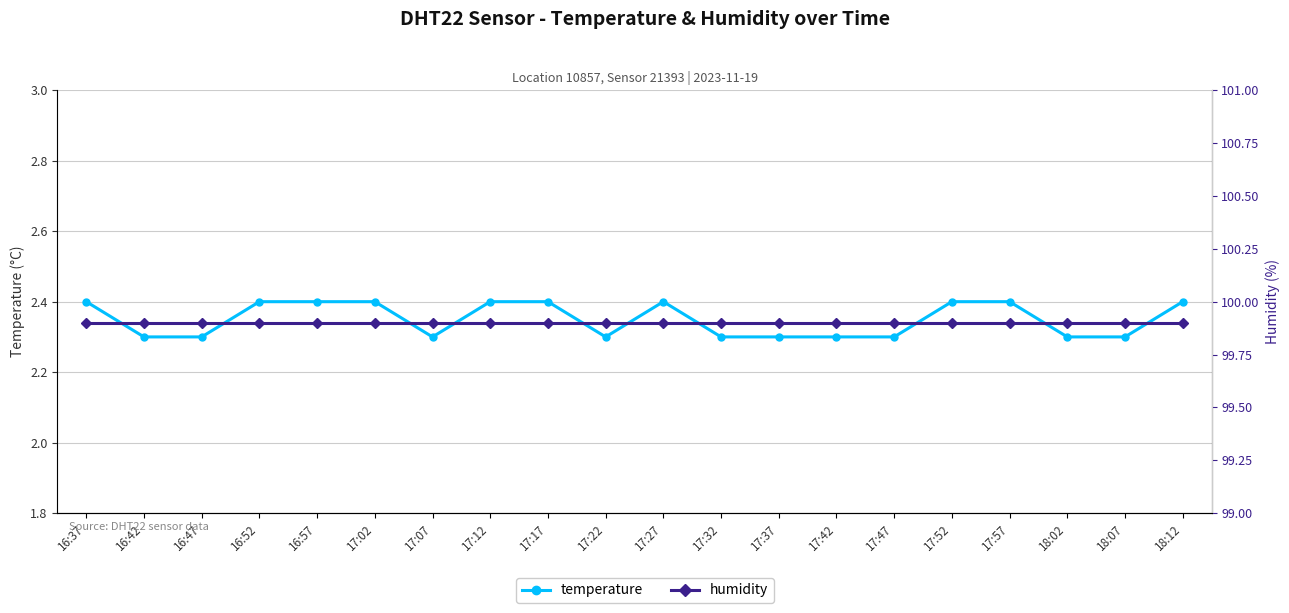

What is the label of the 18th point from the left?

18:02